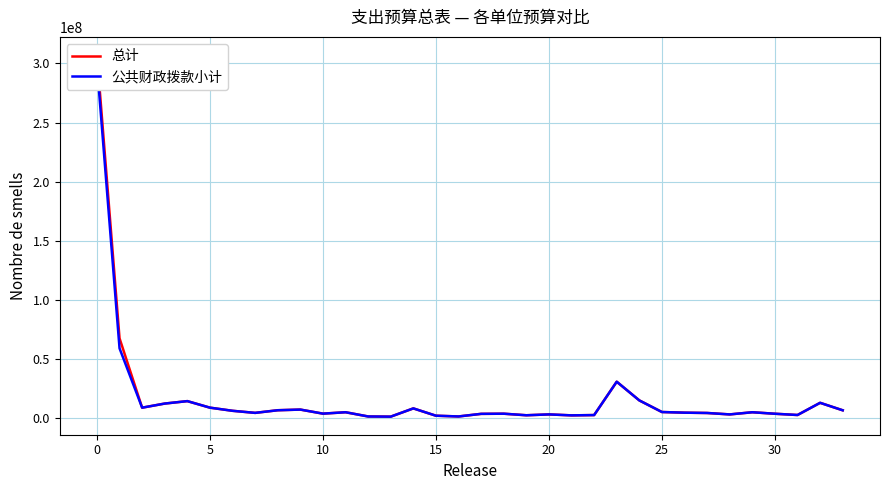

True or false: 公共财政拨款小计 and 总计 intersect in this chart.

False